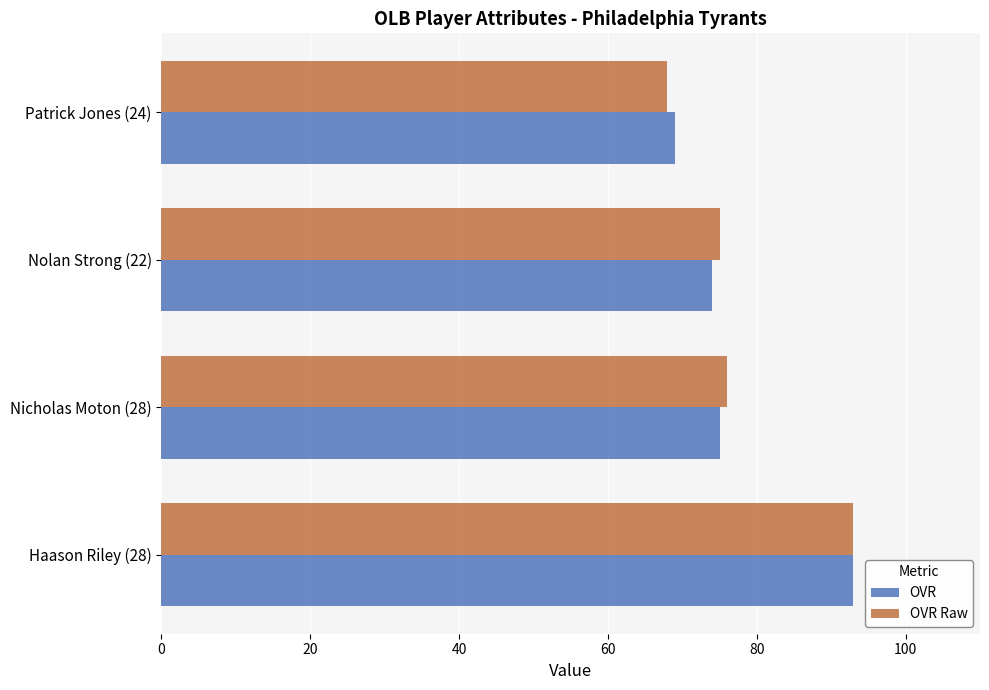

What is the minimum value shown in the chart?

68